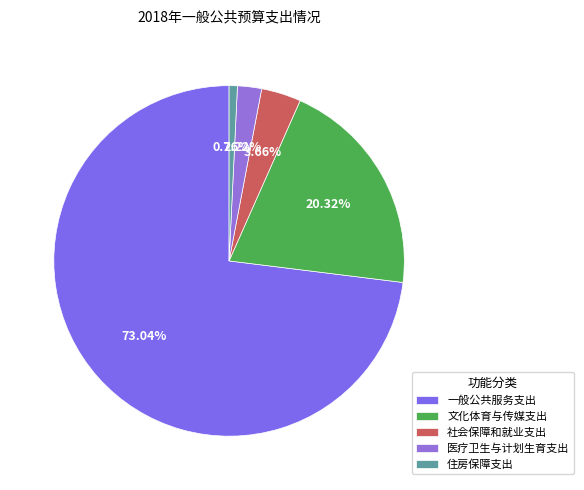

Between 文化体育与传媒支出 and 社会保障和就业支出, which is larger?

文化体育与传媒支出